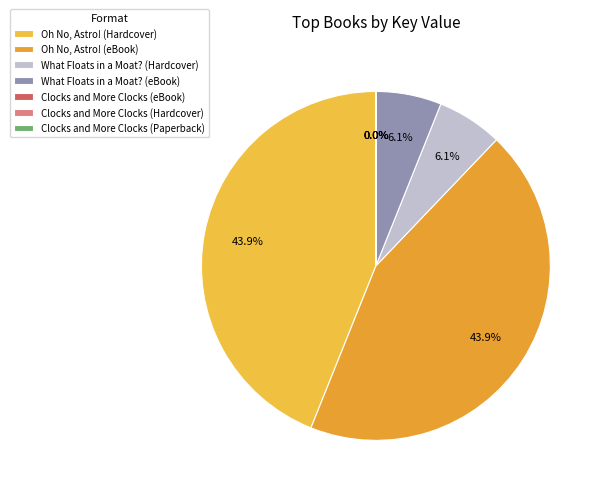

Count the number of slices in the pie.

7